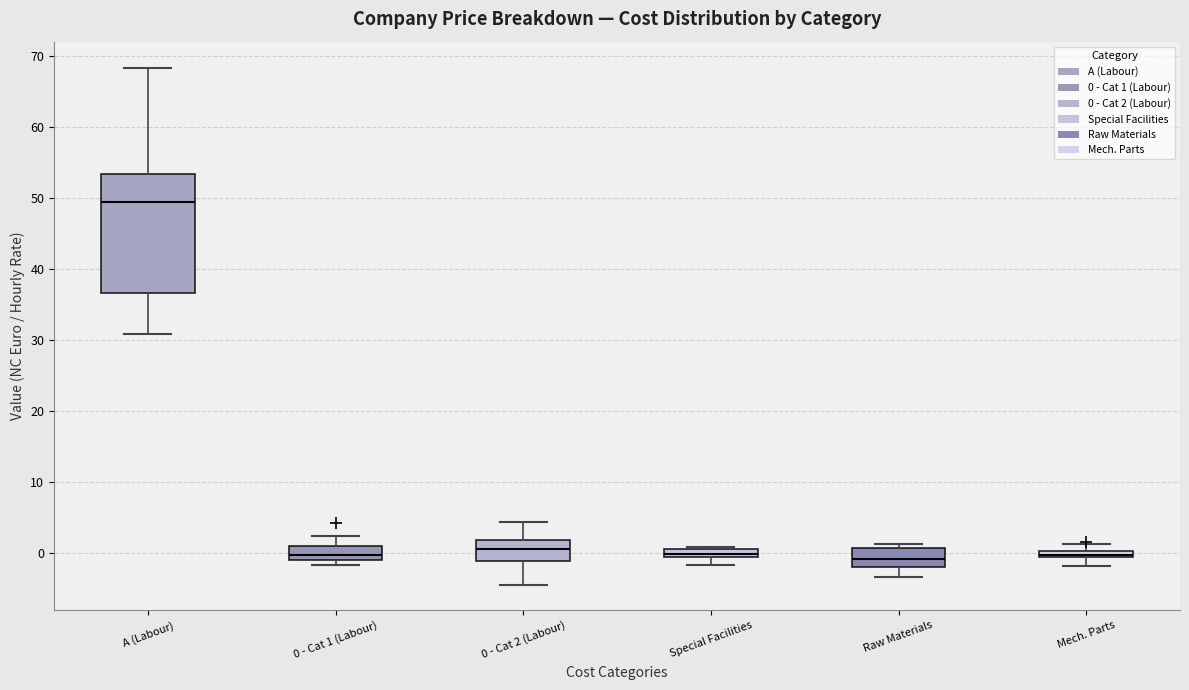

Comparing the boxes themselves (not the whiskers), which one is the tallest?

A (Labour)